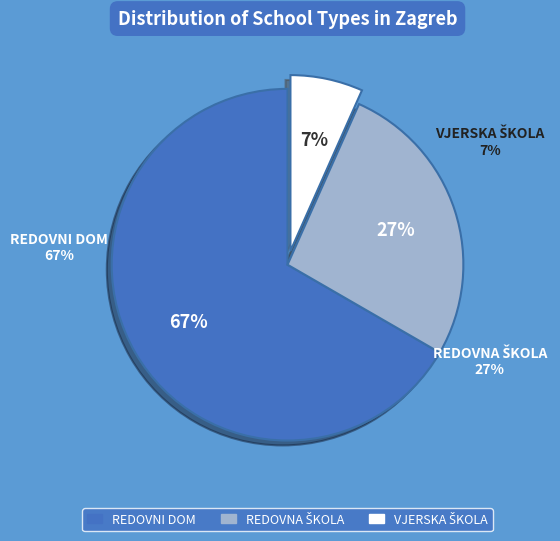

To the nearest percent, what is the combined percentage of VJERSKA ŠKOLA and REDOVNA ŠKOLA?

33%